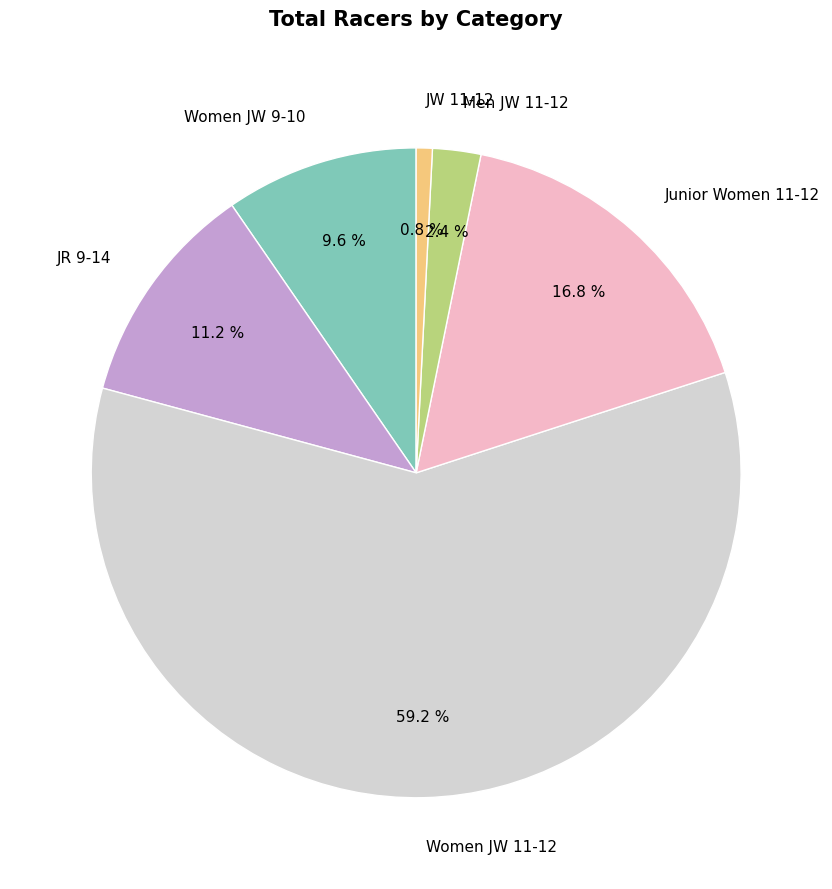

The Junior Women 11-12 slice represents 6% of the pie. True or false?

False